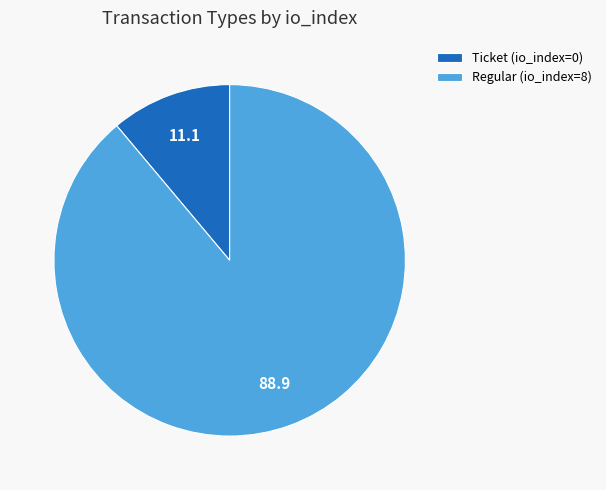

Combined, do Ticket (io_index=0) and Regular (io_index=8) account for over 50%?

Yes